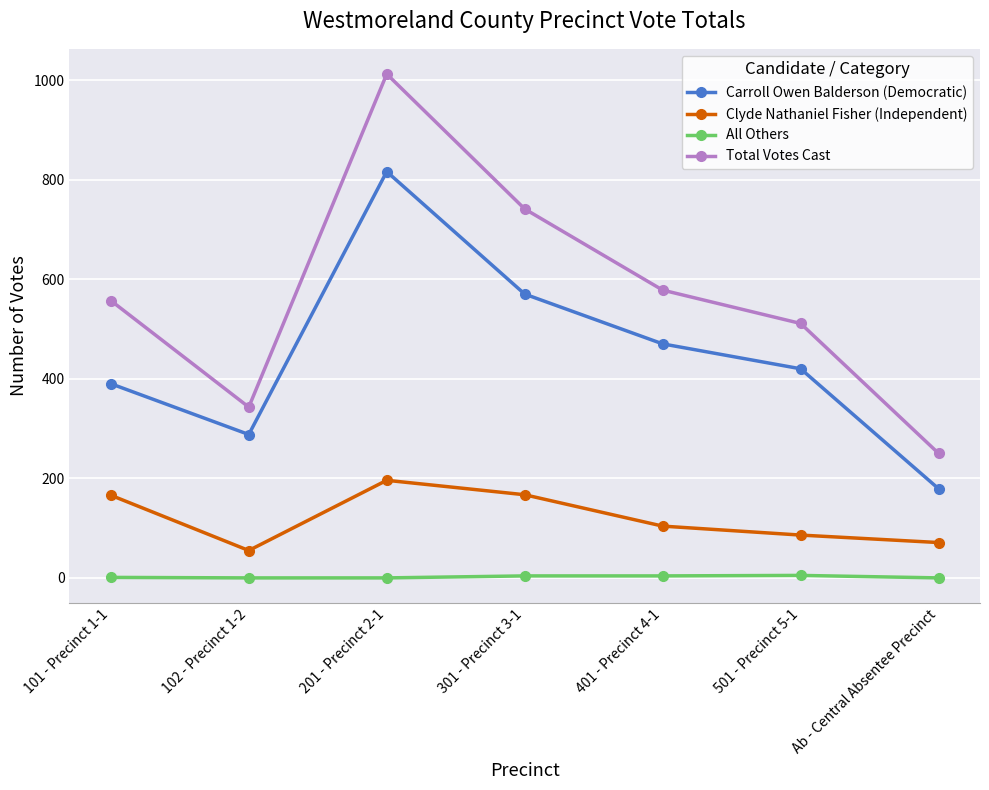

The value of Carroll Owen Balderson (Democratic) at 102 - Precinct 1-2 is 437. True or false?

False